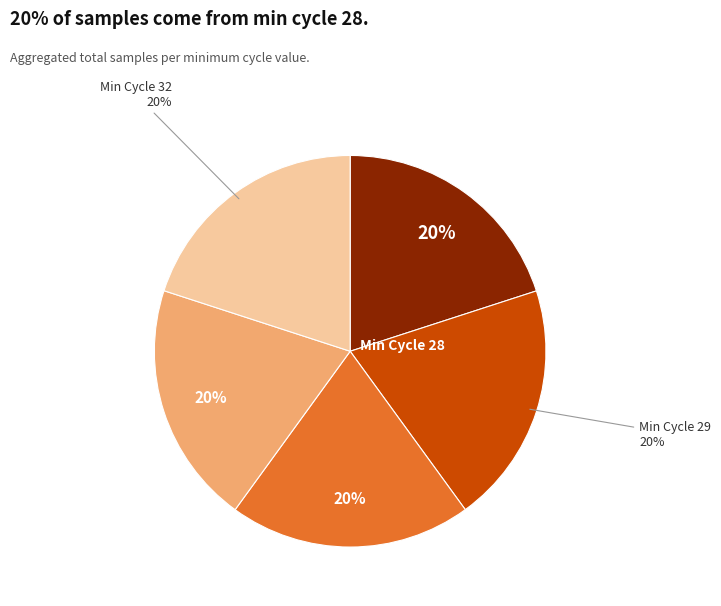

To the nearest percent, what is the average slice percentage?

20%